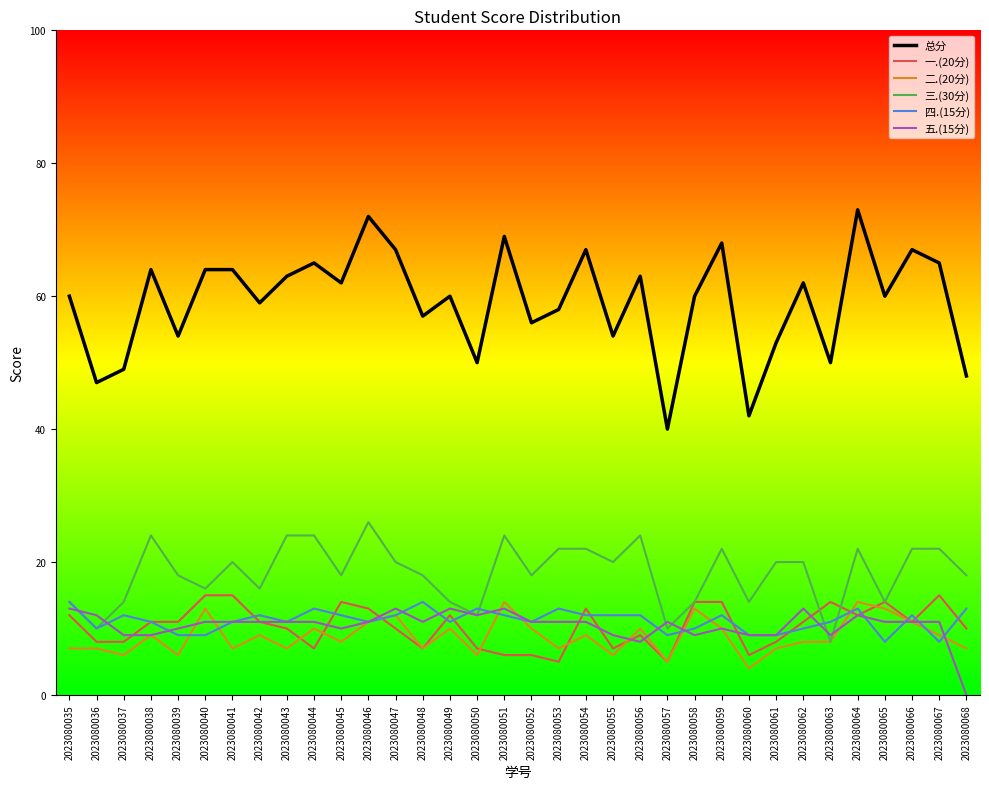

What are all the series names shown in the legend?

总分, 一.(20分), 二.(20分), 三.(30分), 四.(15分), 五.(15分)